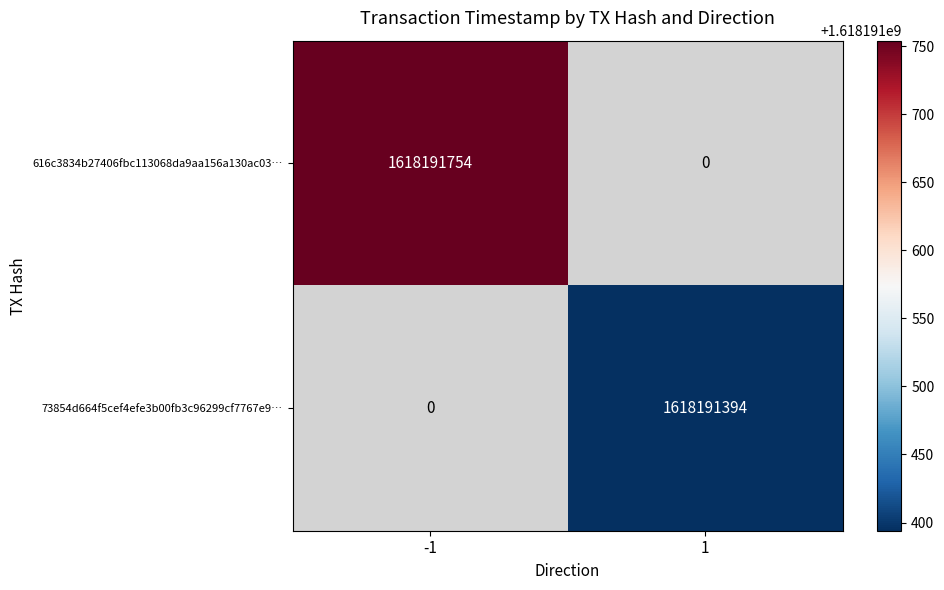

What is the approximate value of 73854d664f5cef4efe3b00fb3c96299cf7767e9 at 1?

1618191394